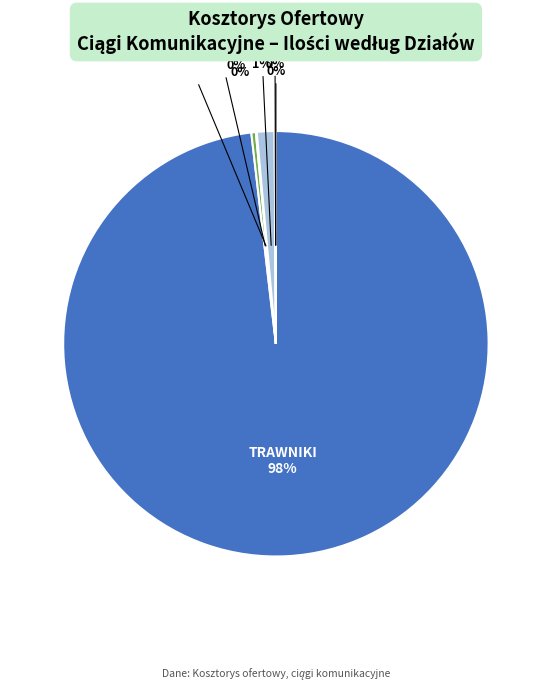

Does any single category account for the majority?

Yes